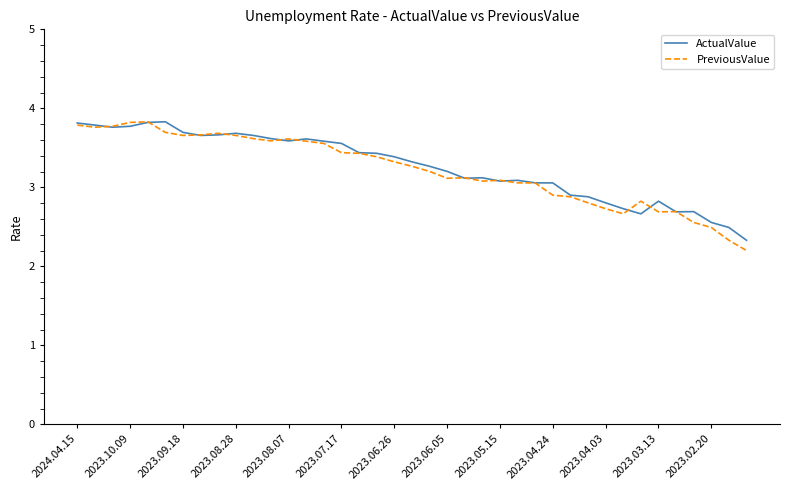

What is the maximum value shown in the chart?

3.8